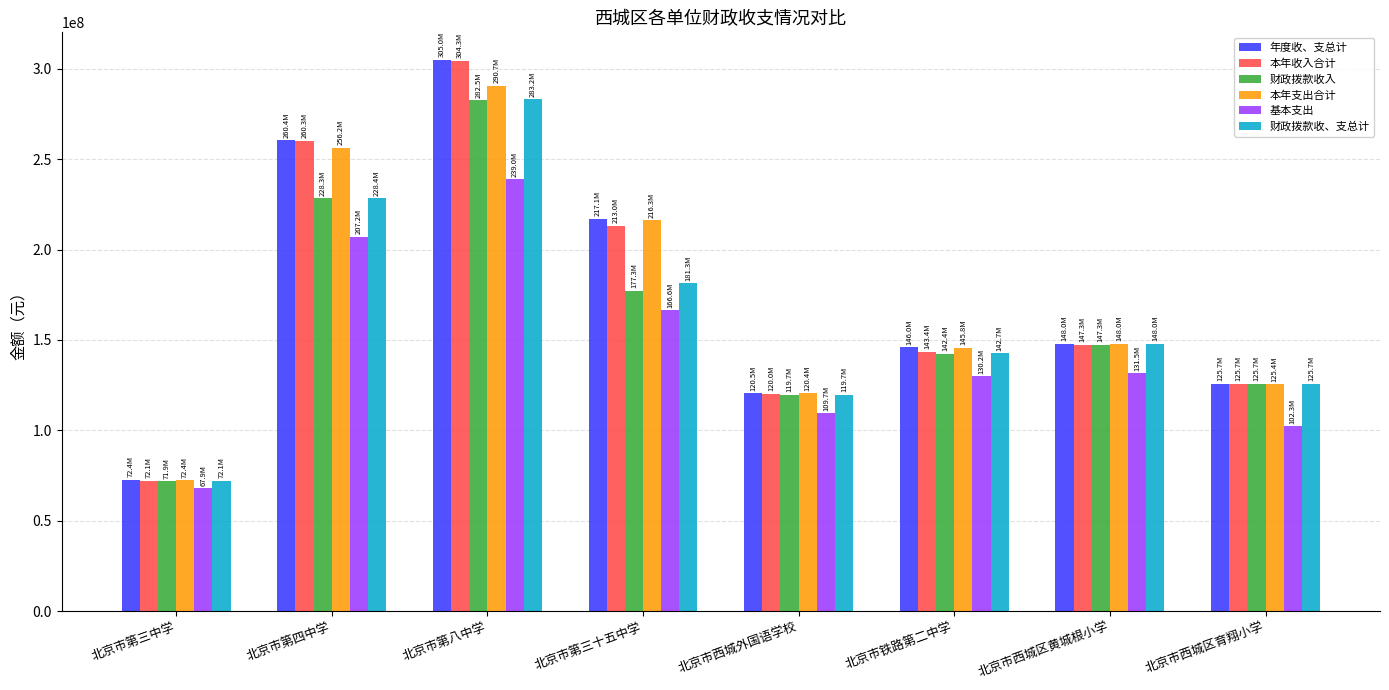

The value of 财政拨款收、支总计 at 北京市第三中学 is 72115276.2. True or false?

True